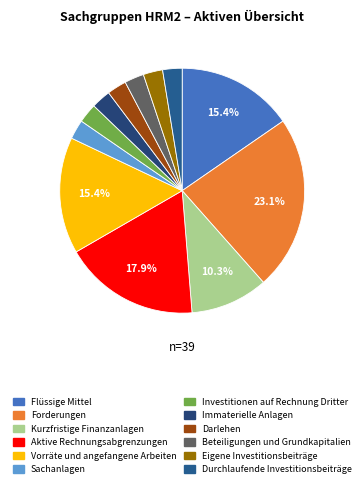

How many segments does this pie chart have?

12